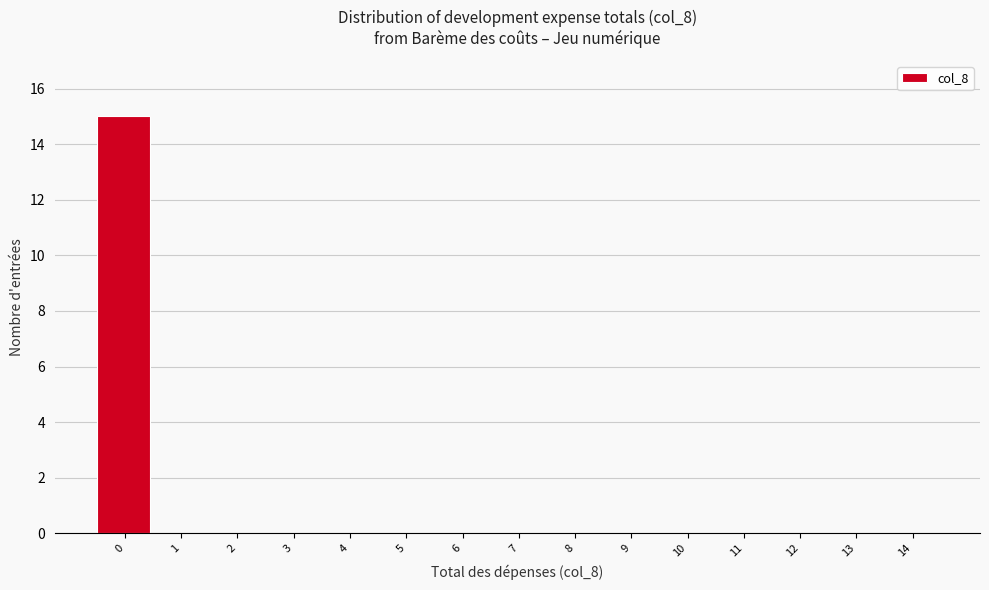

Reading left to right, list all the values displayed in this chart.

0=15	1=0	2=0	3=0	4=0	5=0	6=0	7=0	8=0	9=0	10=0	11=0	12=0	13=0	14=0